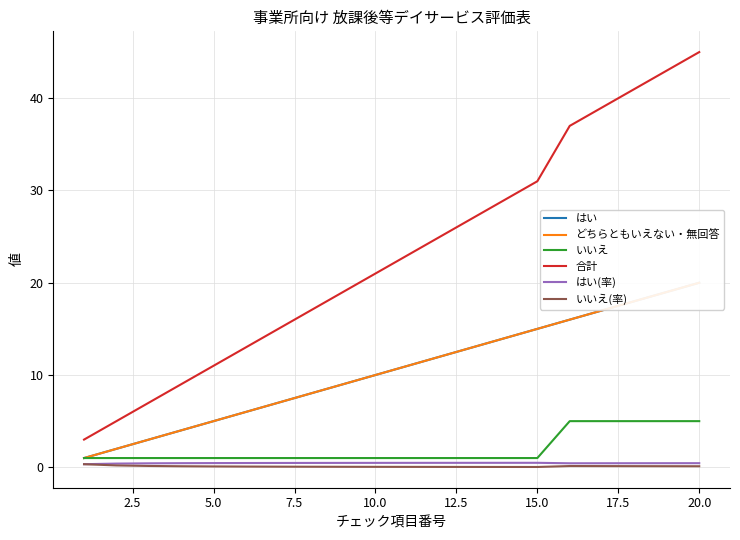

Is this an area chart (filled region under the line)?

No